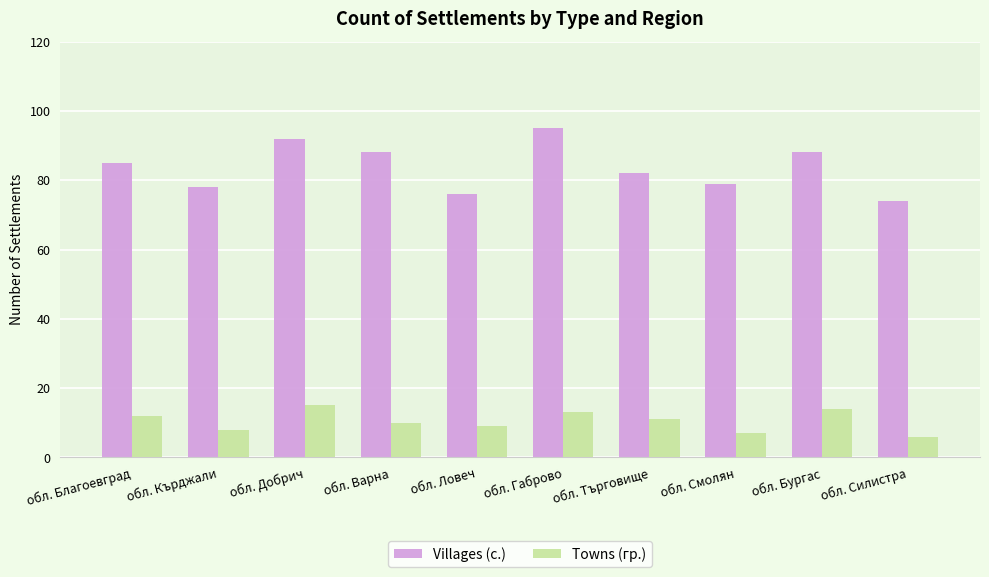

Reading left to right, what are all the values shown in this chart?

Villages (с.): 85	78	92	88	76	95	82	79	88	74
Towns (гр.): 12	8	15	10	9	13	11	7	14	6